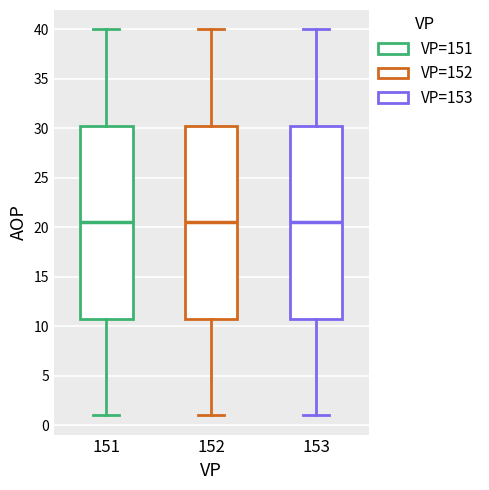

Reading left to right, read every box against the y-axis: the position of its median line, the range the box covers, and the ends of its whiskers. The values are not printed on the chart, so give them approximately, as read against the axis.

151: median 20.5, box 11.0 to 30.5, whiskers 1.0 to 40.0
152: median 20.5, box 11.0 to 30.5, whiskers 1.0 to 40.0
153: median 20.5, box 11.0 to 30.5, whiskers 1.0 to 40.0